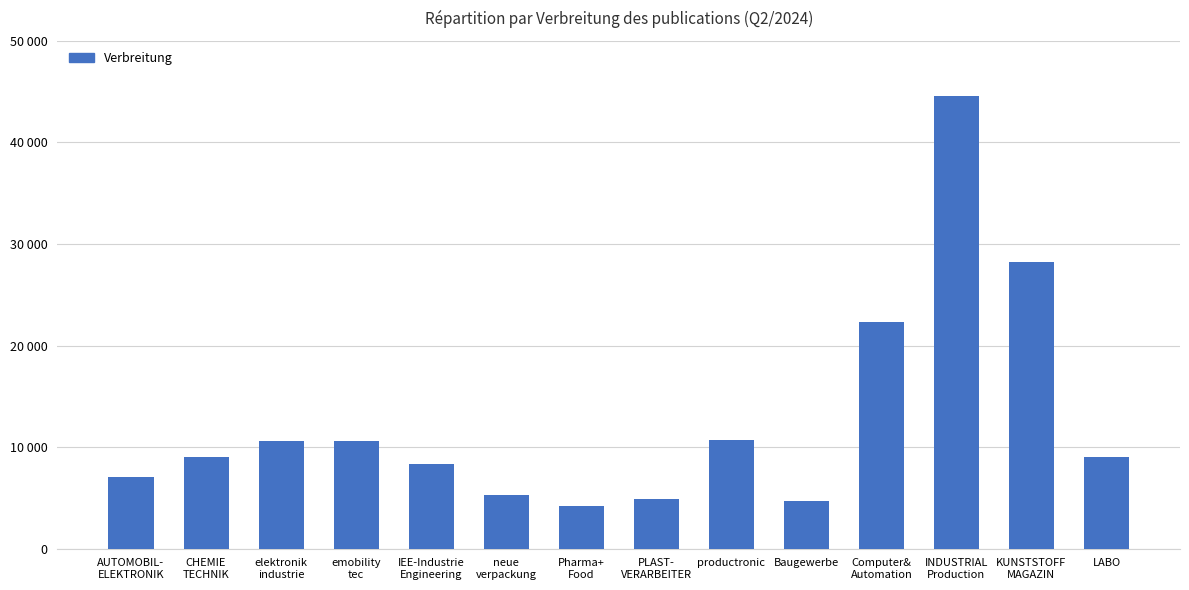

How many bars are there in total?

14